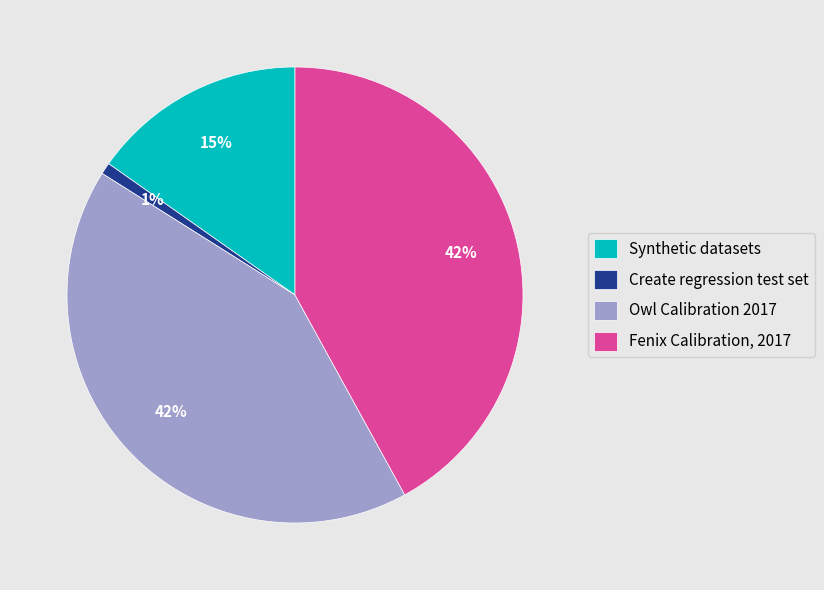

How many slices are in this pie chart?

4